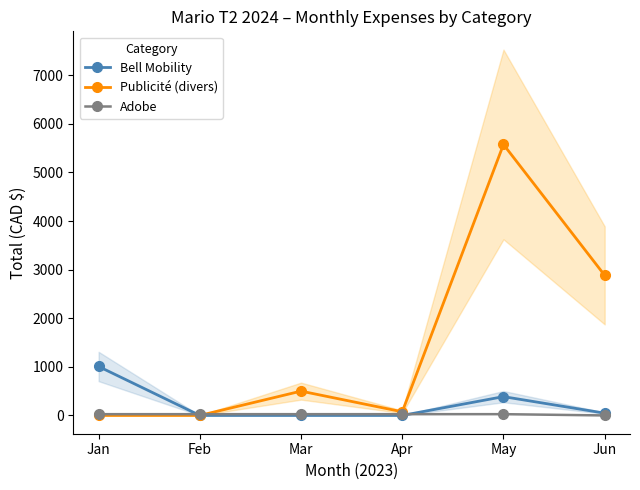

How many distinct data groups are displayed?

3